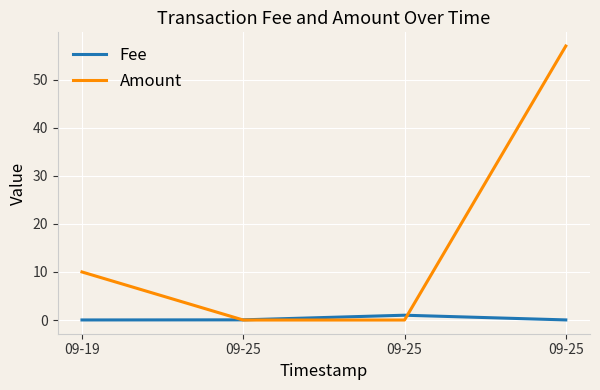

What is the sum of all Amount values?

67.0